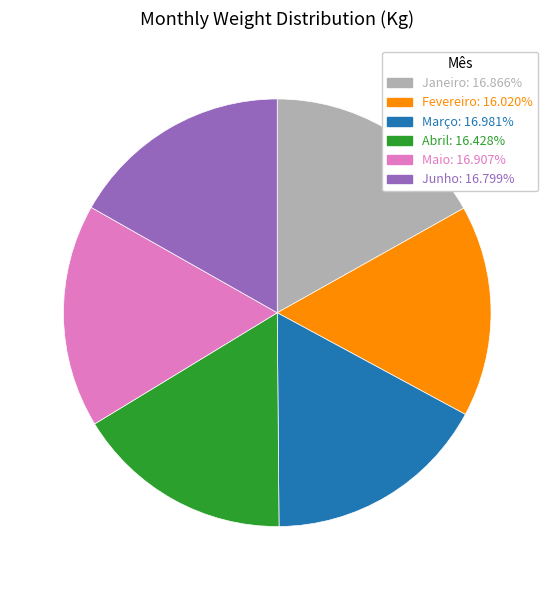

Does any single category account for the majority?

No